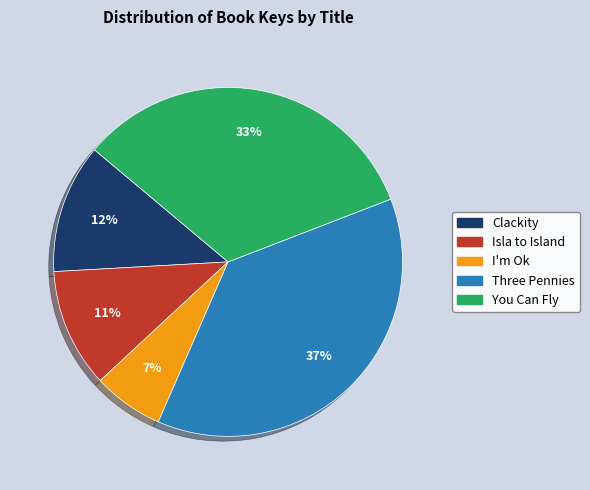

Rank the categories by value from lowest to highest.

I'm Ok, Isla to Island, Clackity, You Can Fly, Three Pennies